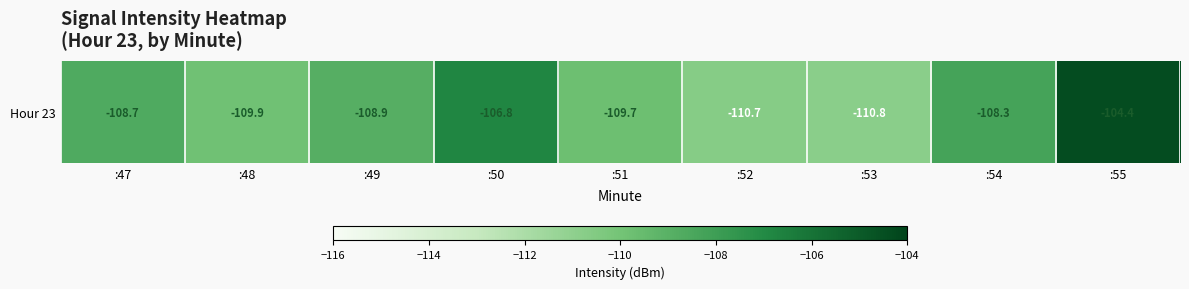

What is the sum of all values?

-978.3